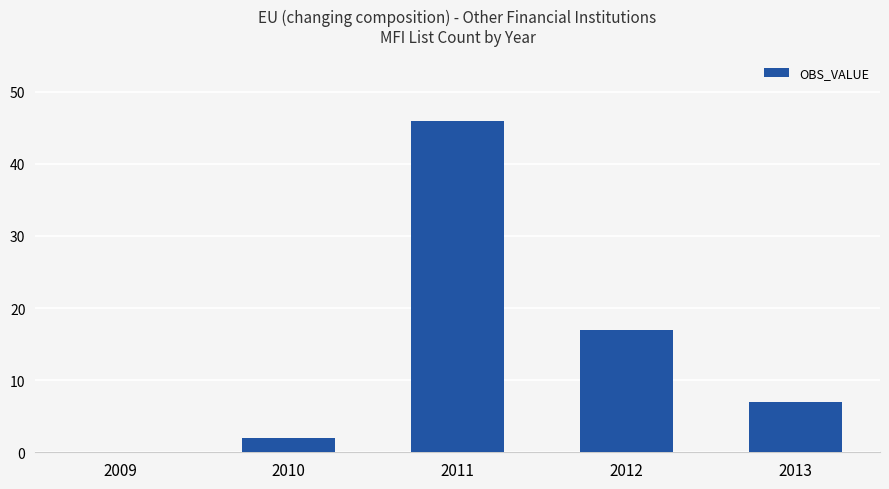

Which label corresponds to the largest value in the chart?

2011